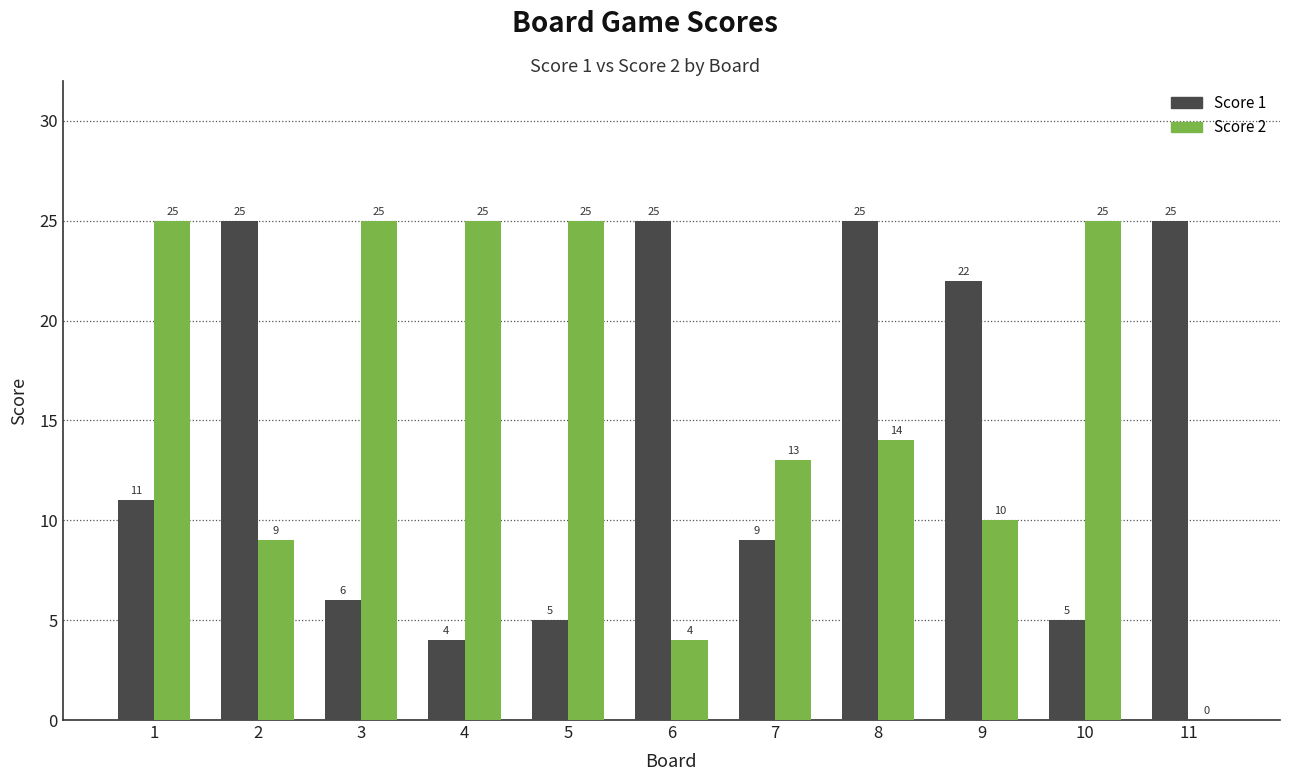

How many positive values does the Score 2 series have?

10